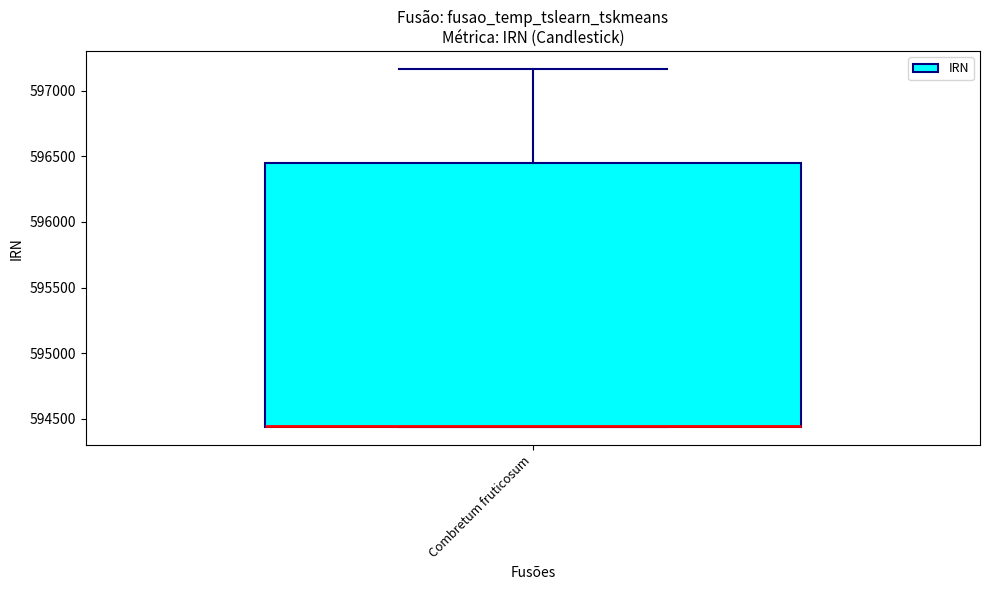

Where is the upper edge of the box for Combretum fruticosum on the y-axis? The values are not printed on the chart, so give them approximately, as read against the axis.

596450